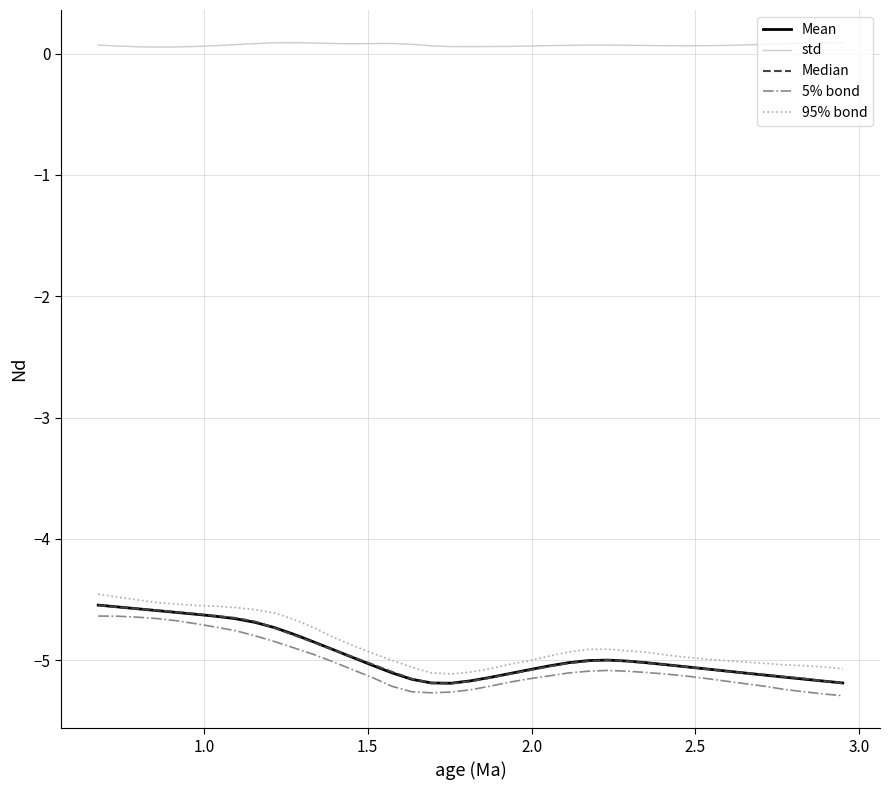

What is the minimum value shown in the chart?

-5.3